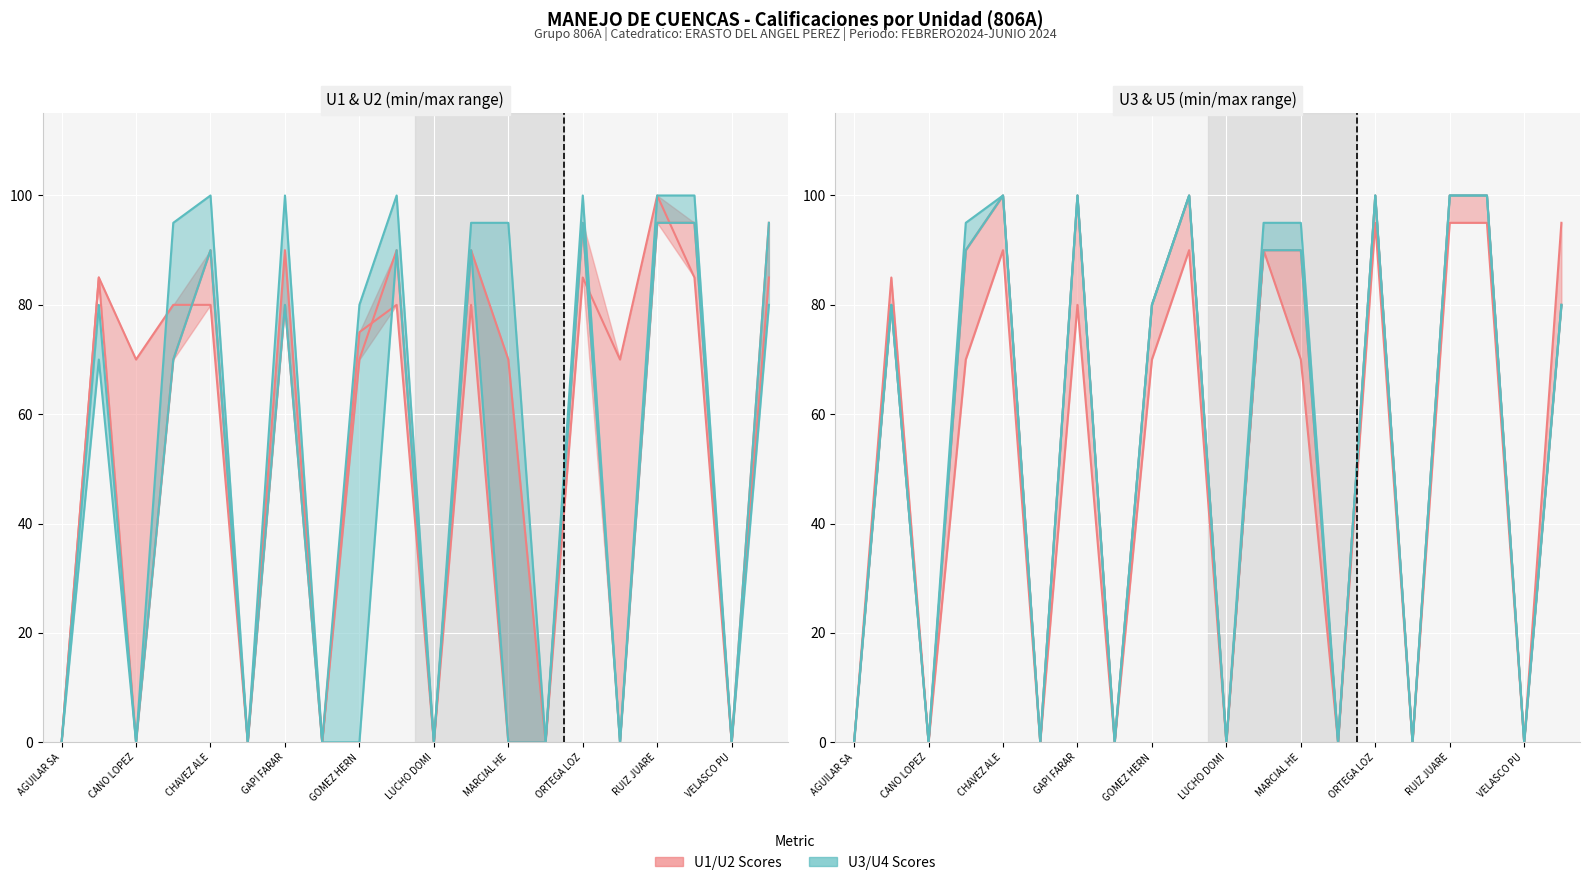

The U4 series shows 100 at ORTEGA LOZ. True or false?

True